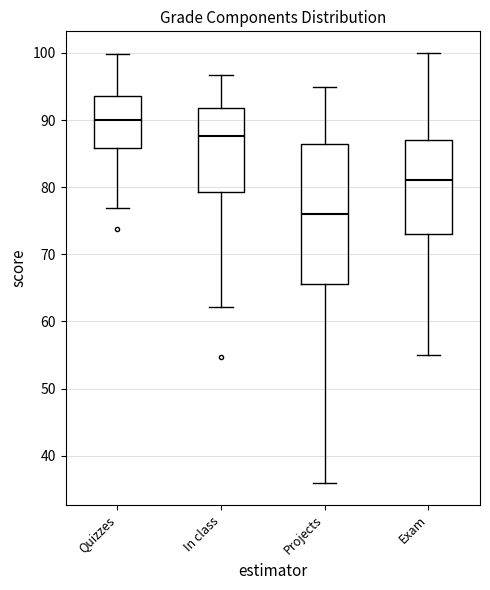

Which box is the tallest, from its lower edge to its upper edge?

Projects